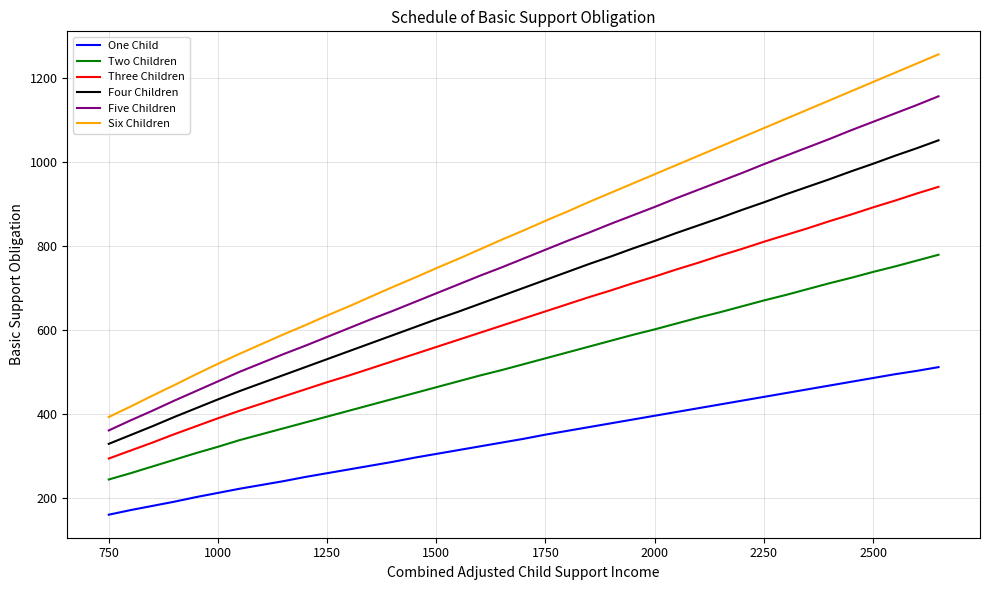

What is the average value of the Six Children series?

834